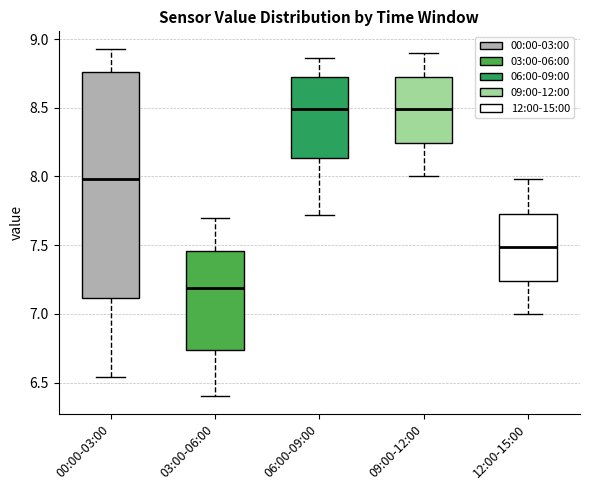

Which box is the tallest, from its lower edge to its upper edge?

00:00-03:00